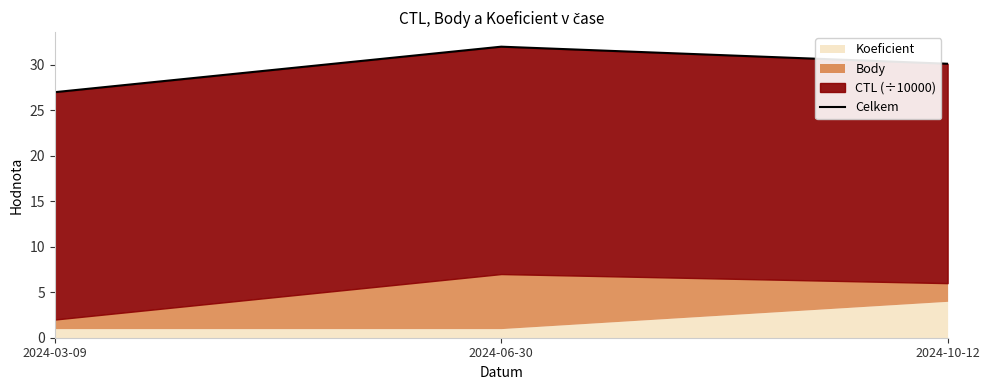

Reading left to right, transcribe all the data shown in this chart.

2024-03-09=27.0	2024-06-30=32.0	2024-10-12=30.1